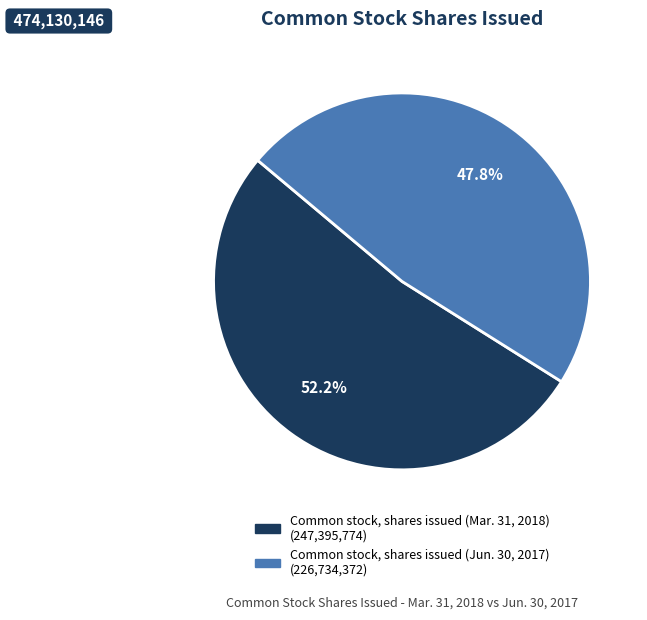

What is the smallest slice in the pie chart?

Common stock, shares issued (Jun. 30, 2017)